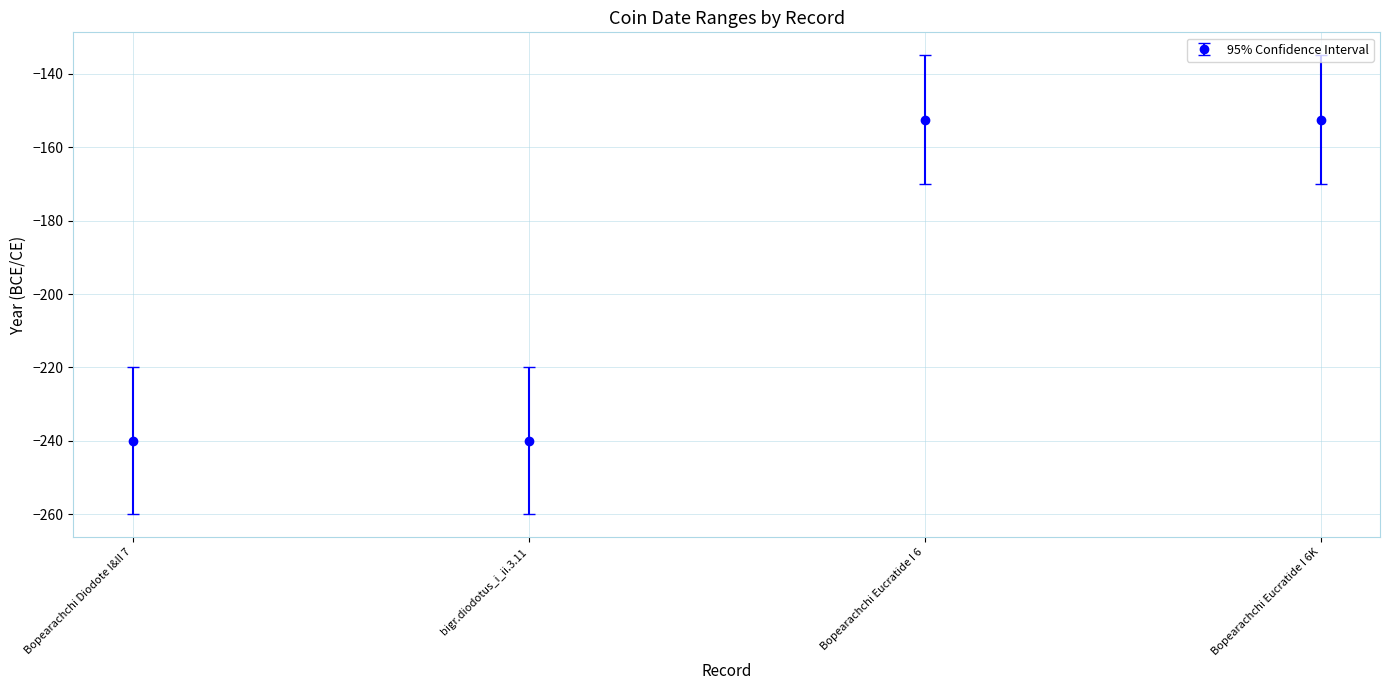

Reading left to right, list all the values displayed in this chart.

-240.0	-240.0	-152.5	-152.5